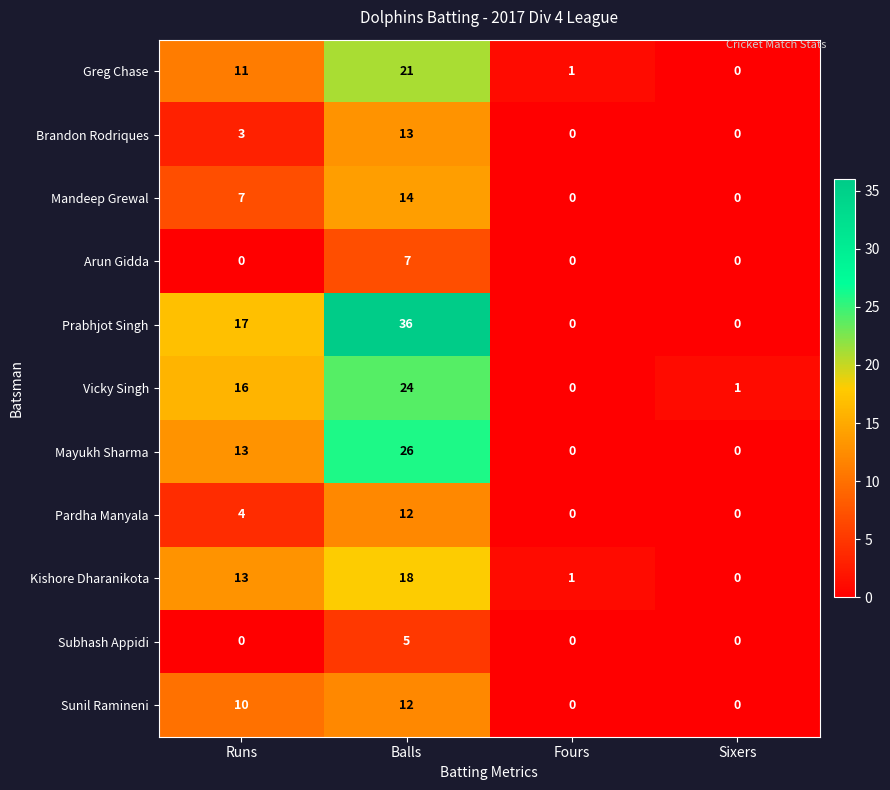

How many categories are shown in the chart?

4